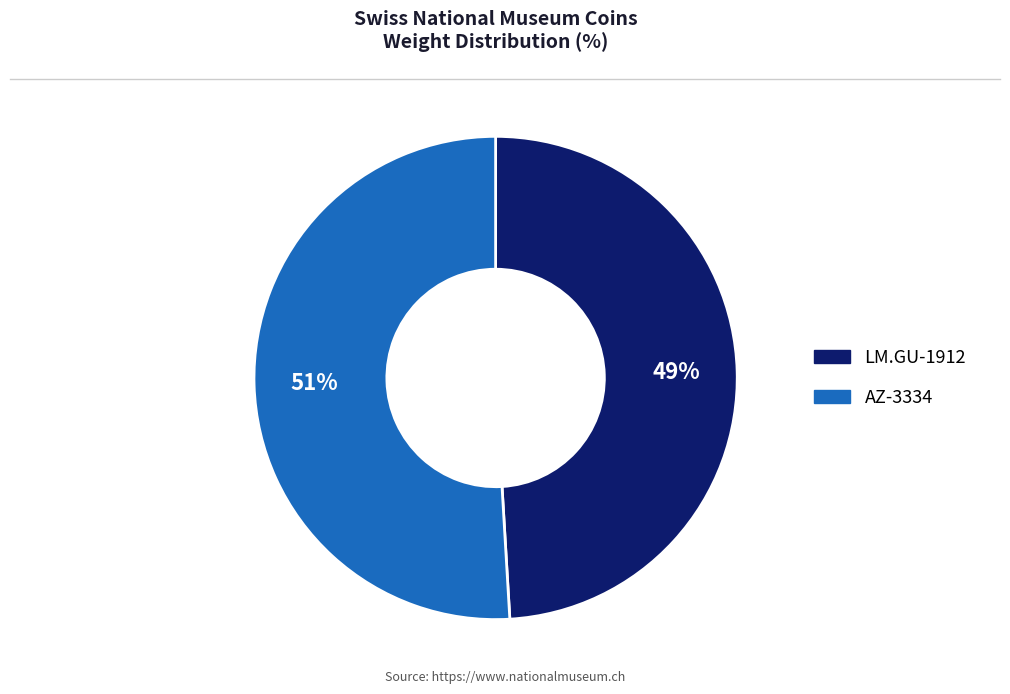

What is the largest slice in the pie chart?

AZ-3334